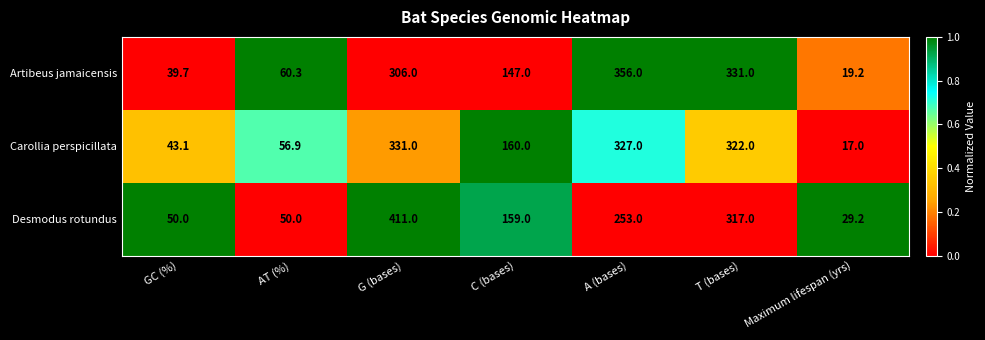

List the series in order of their peak value, lowest first.

Carollia perspicillata, Artibeus jamaicensis, Desmodus rotundus